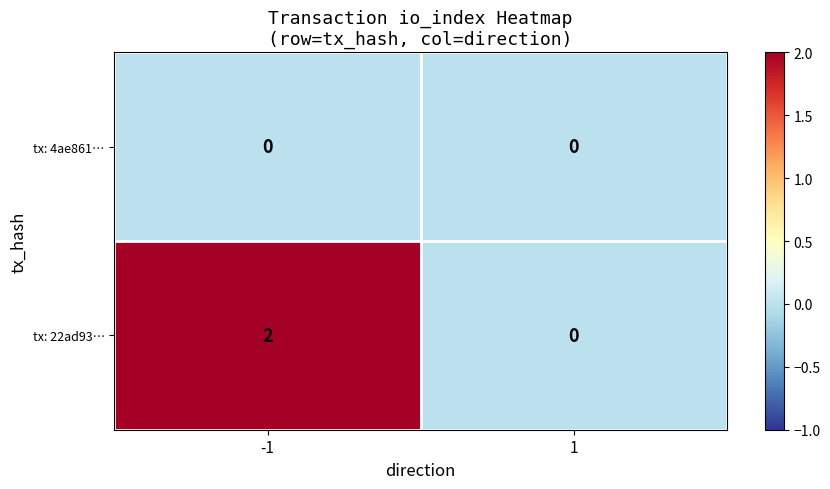

Reading right to left, what are all the values shown in this chart?

tx: 4ae861…: 1=0	-1=0
tx: 22ad93…: 1=0	-1=2